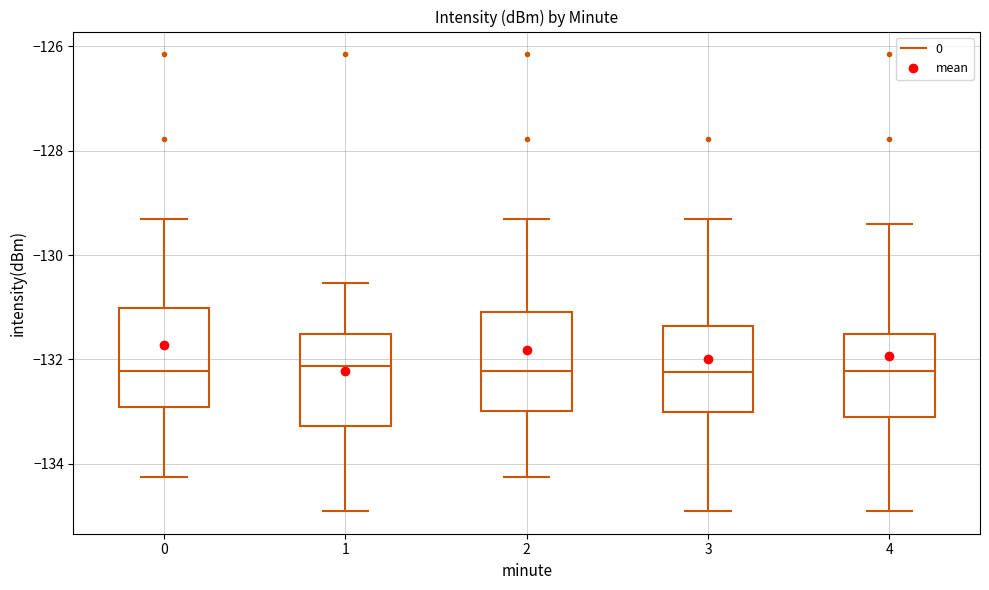

Where does the upper whisker of the box at x = 4 end on the y-axis? The values are not printed on the chart, so give them approximately, as read against the axis.

-129.4